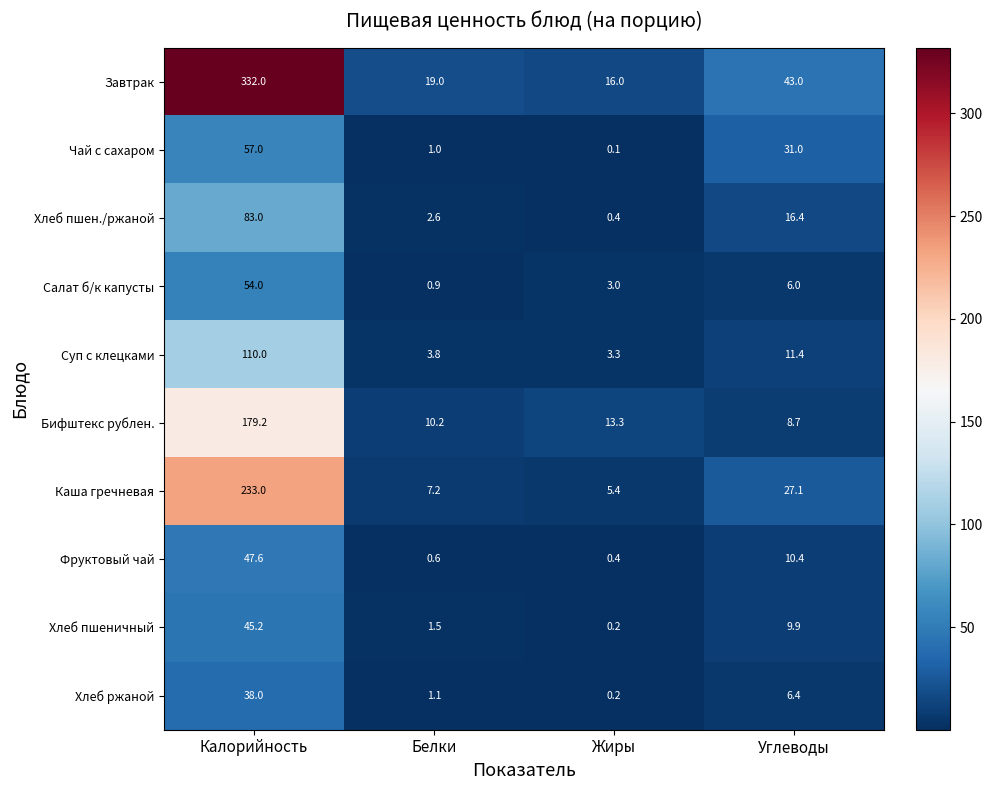

Which category has the highest value in the Хлеб пшеничный series?

Калорийность